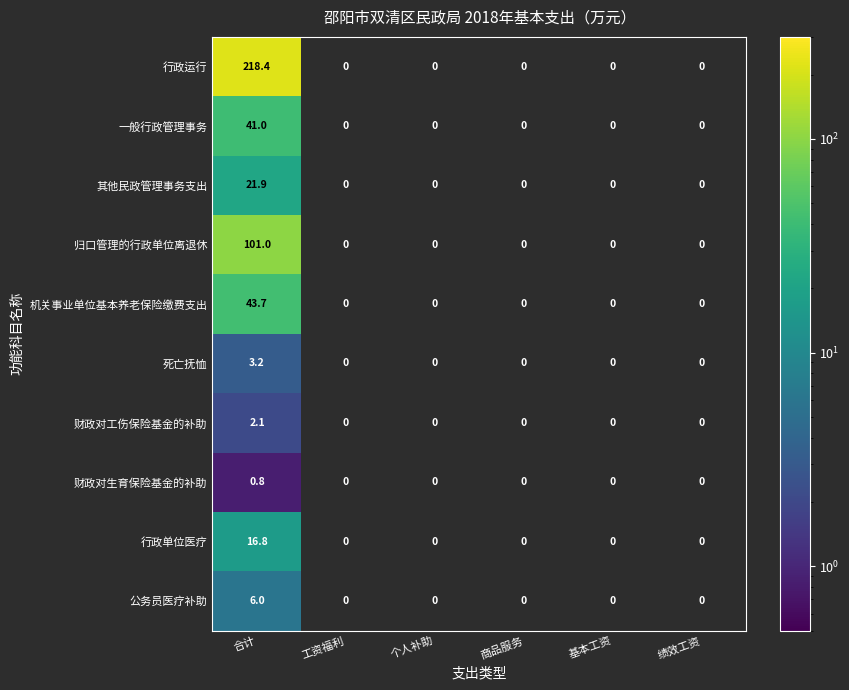

At 合计, list the series in order from smallest to largest.

财政对生育保险基金的补助, 财政对工伤保险基金的补助, 死亡抚恤, 公务员医疗补助, 行政单位医疗, 其他民政管理事务支出, 一般行政管理事务, 机关事业单位基本养老保险缴费支出, 归口管理的行政单位离退休, 行政运行